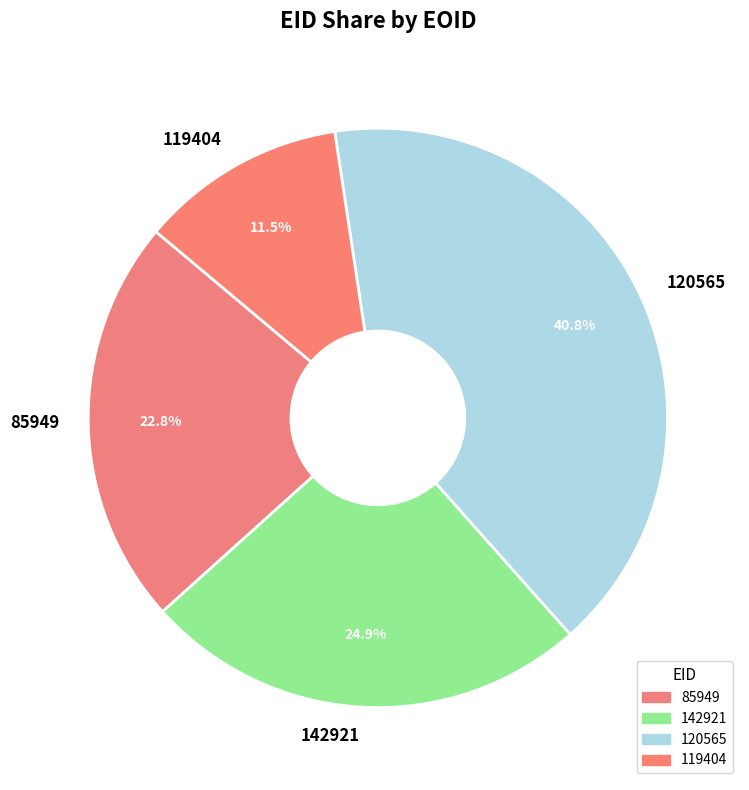

Is the sum of 142921 and 119404 greater than half?

No